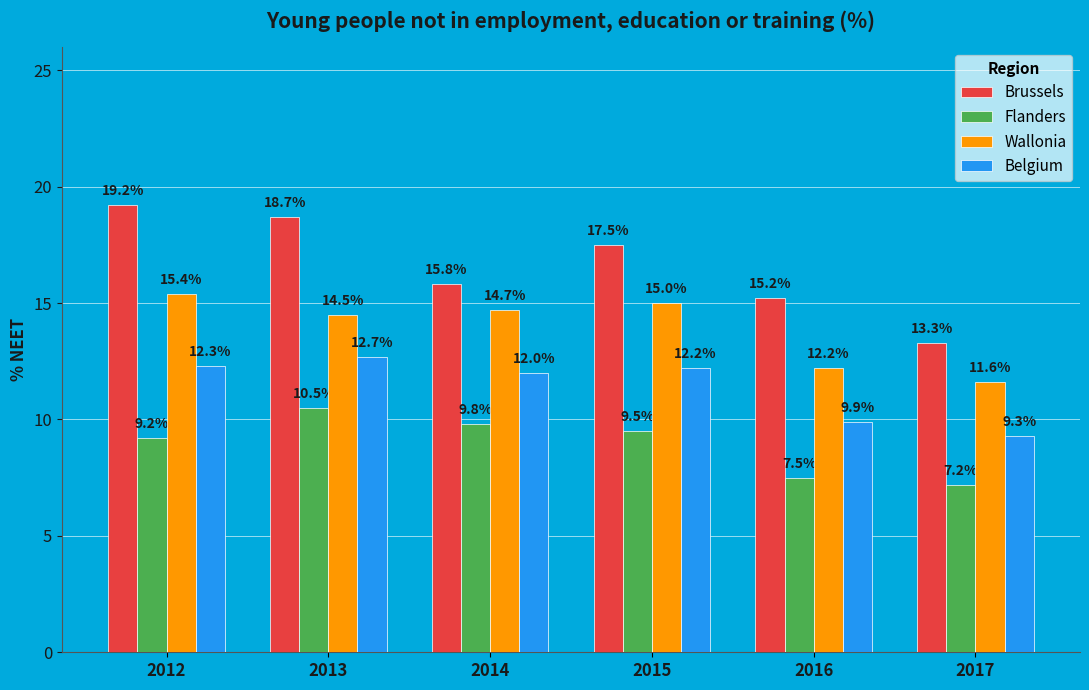

Which category has the lowest value across all series?

2017